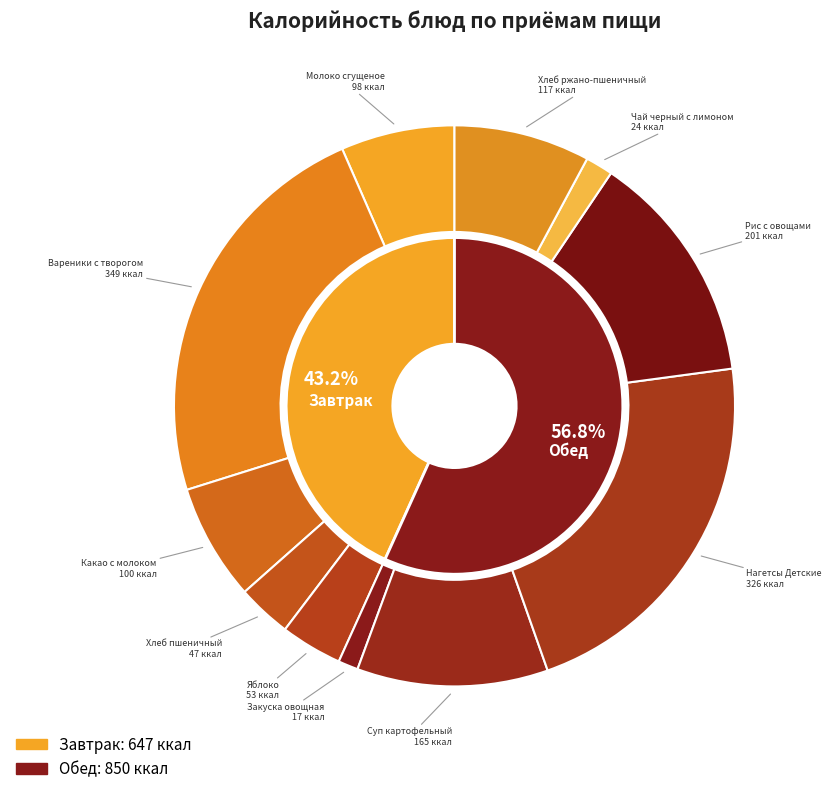

The Закуска овощная slice represents 11% of the pie. True or false?

False